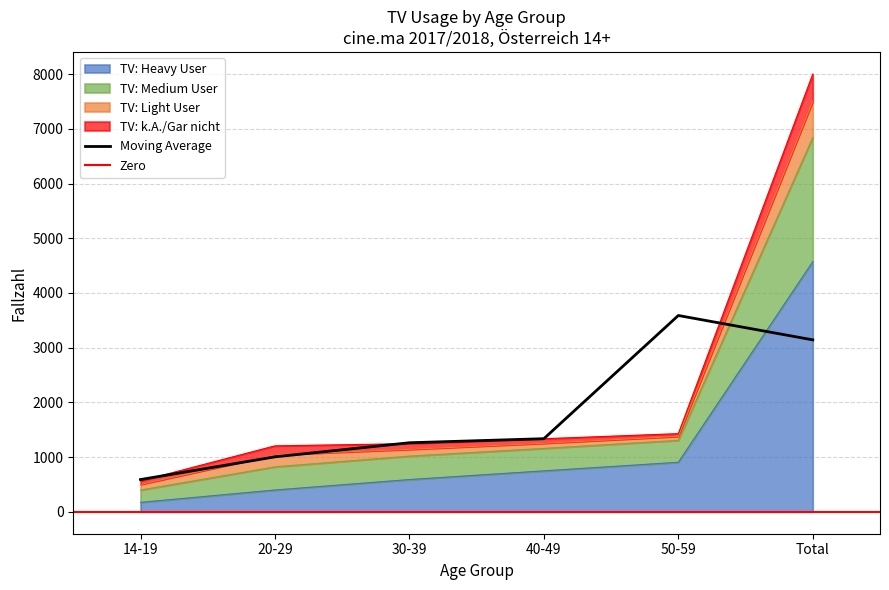

At which label does TV: Heavy User reach its peak?

Total